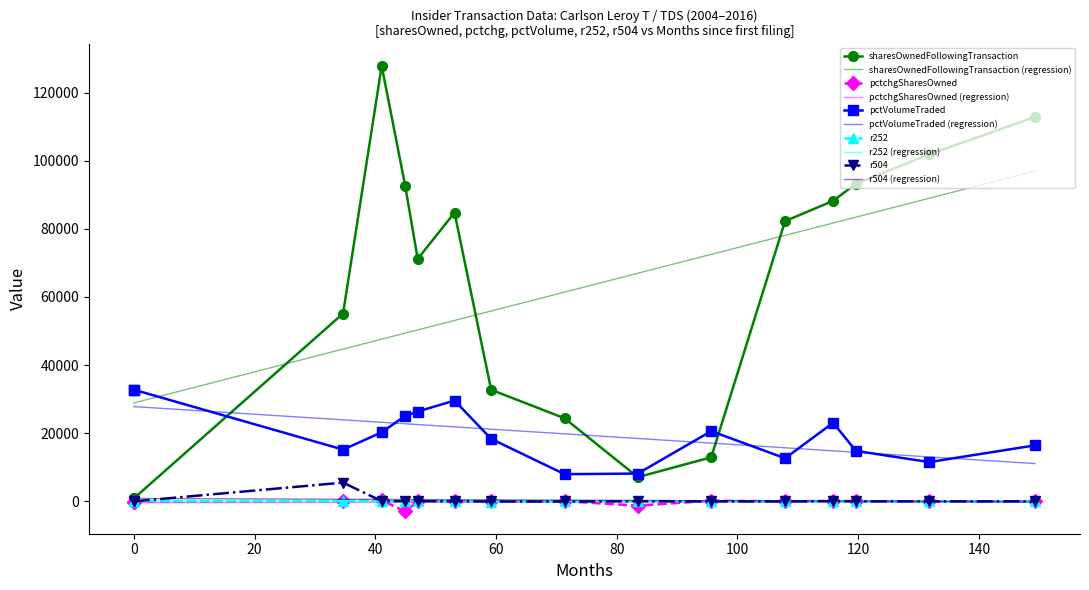

Between 2007-10-17 and 2011-12-16, which series saw the biggest shift?

sharesOwnedFollowingTransaction